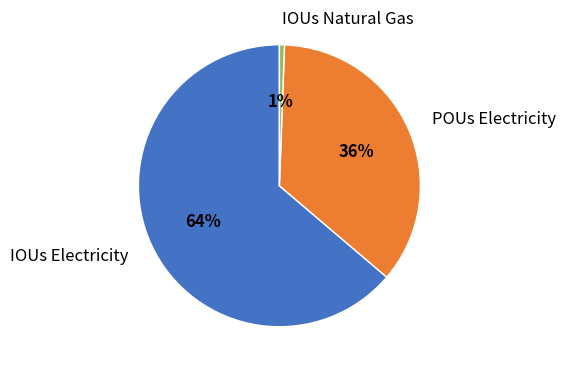

What is the largest slice in the pie chart?

IOUs Electricity